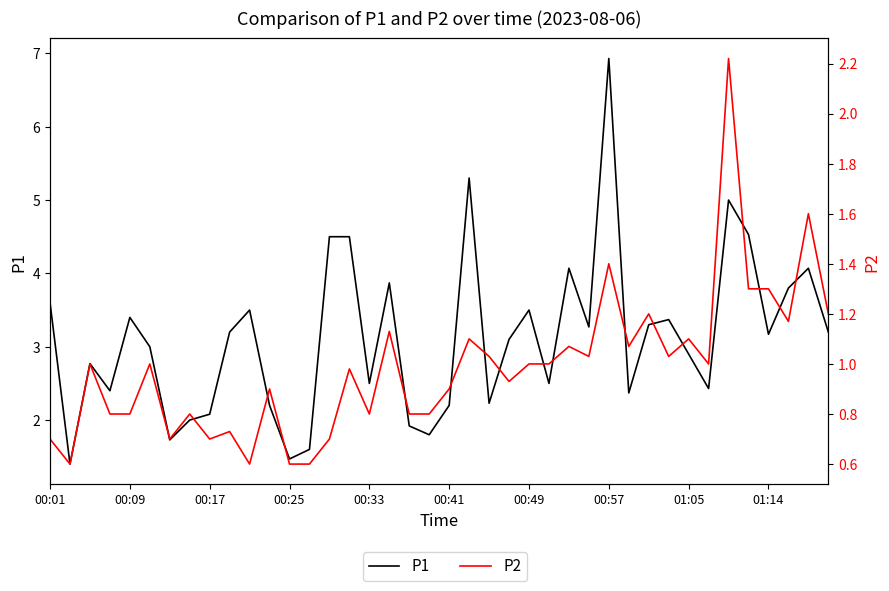

What is the minimum value shown in the chart?

0.6